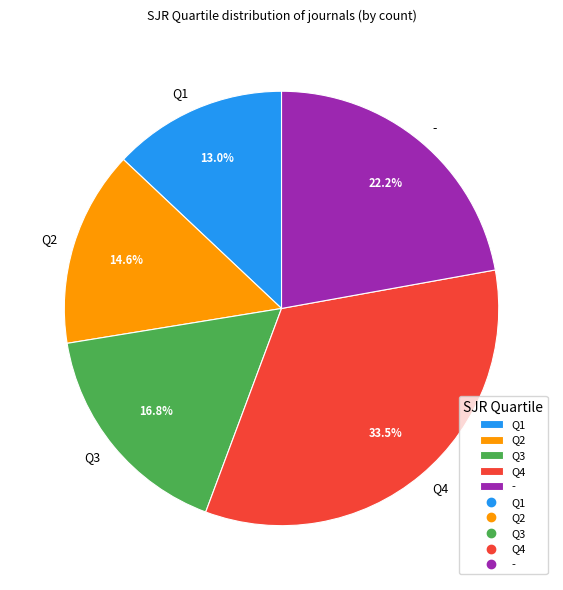

What is the largest slice in the pie chart?

Q4